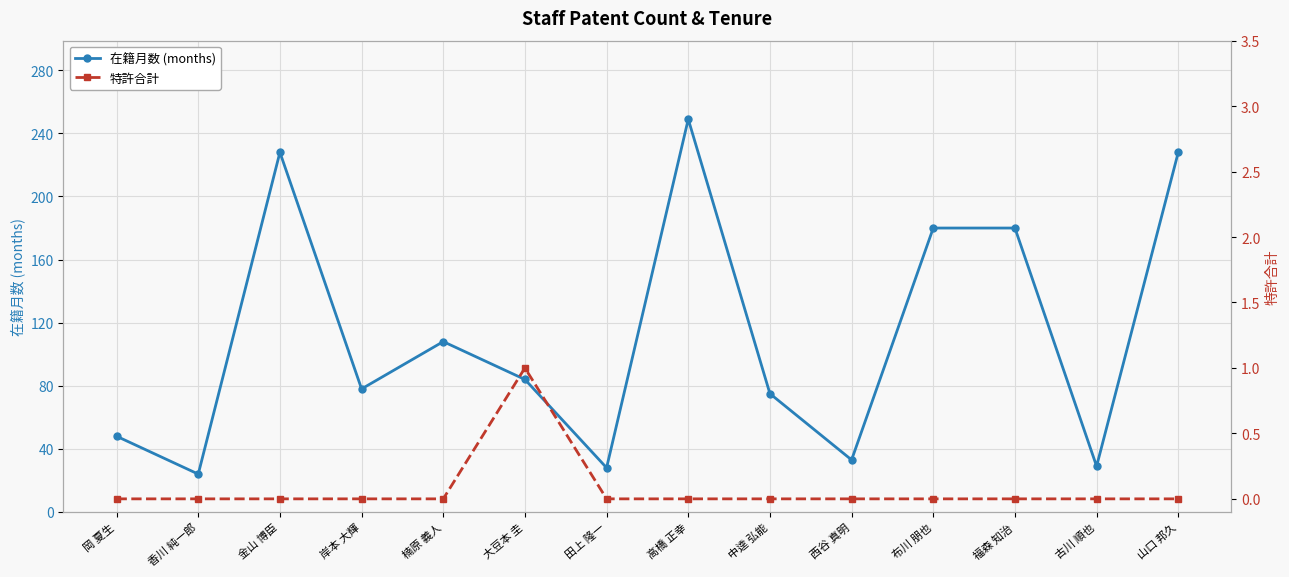

What is the sum of all 特許合計 values?

1